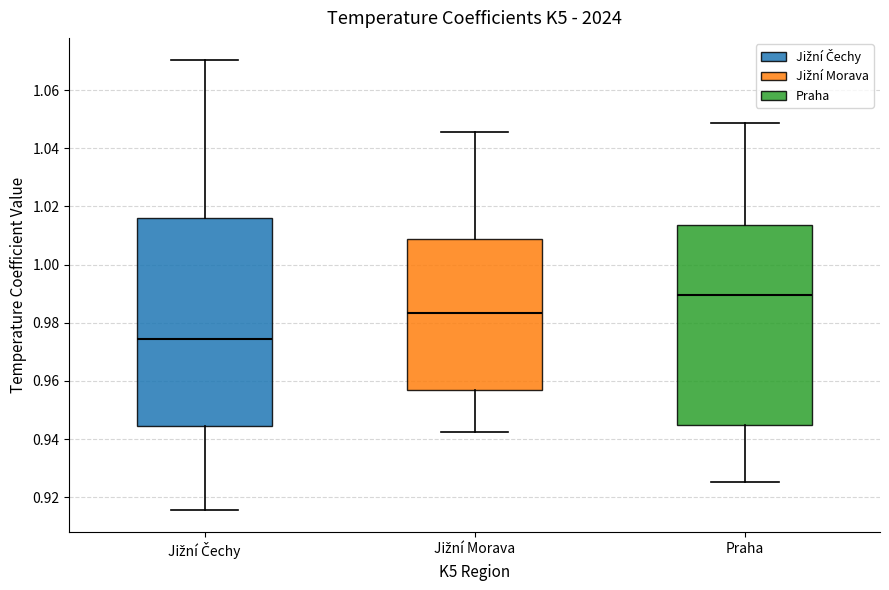

Reading left to right, read every box against the y-axis: the position of its median line, the range the box covers, and the ends of its whiskers. The values are not printed on the chart, so give them approximately, as read against the axis.

Jižní Čechy: median 0.974, box 0.944 to 1.016, whiskers 0.916 to 1.070
Jižní Morava: median 0.984, box 0.958 to 1.008, whiskers 0.942 to 1.046
Praha: median 0.990, box 0.944 to 1.014, whiskers 0.926 to 1.048